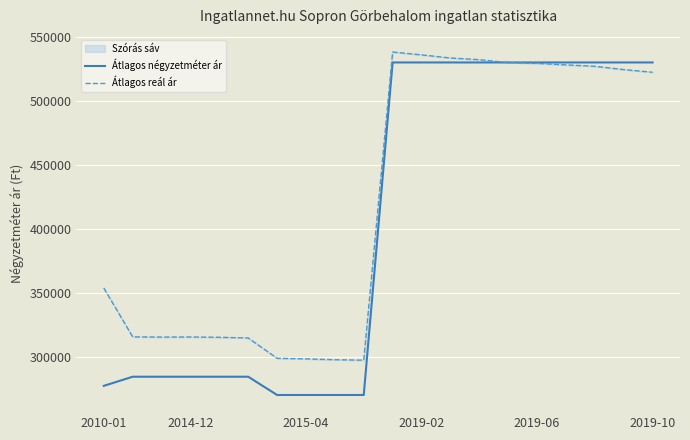

At how many categories does at least one series exceed 434798?

10